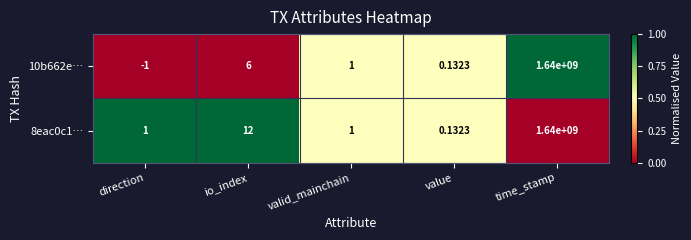

Which series has the largest range (max minus min)?

10b662e…